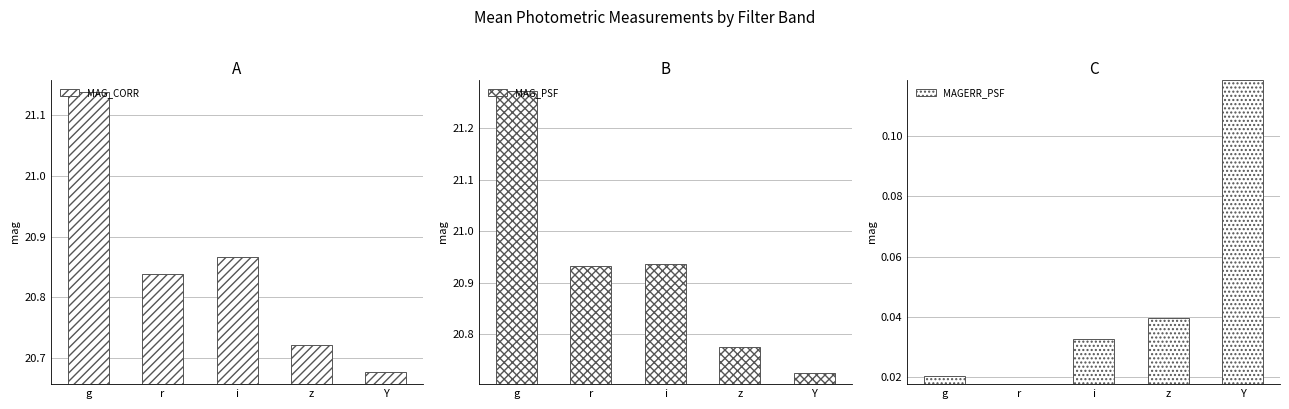

Is it true that MAG_CORR equals 10.8 at g?

False